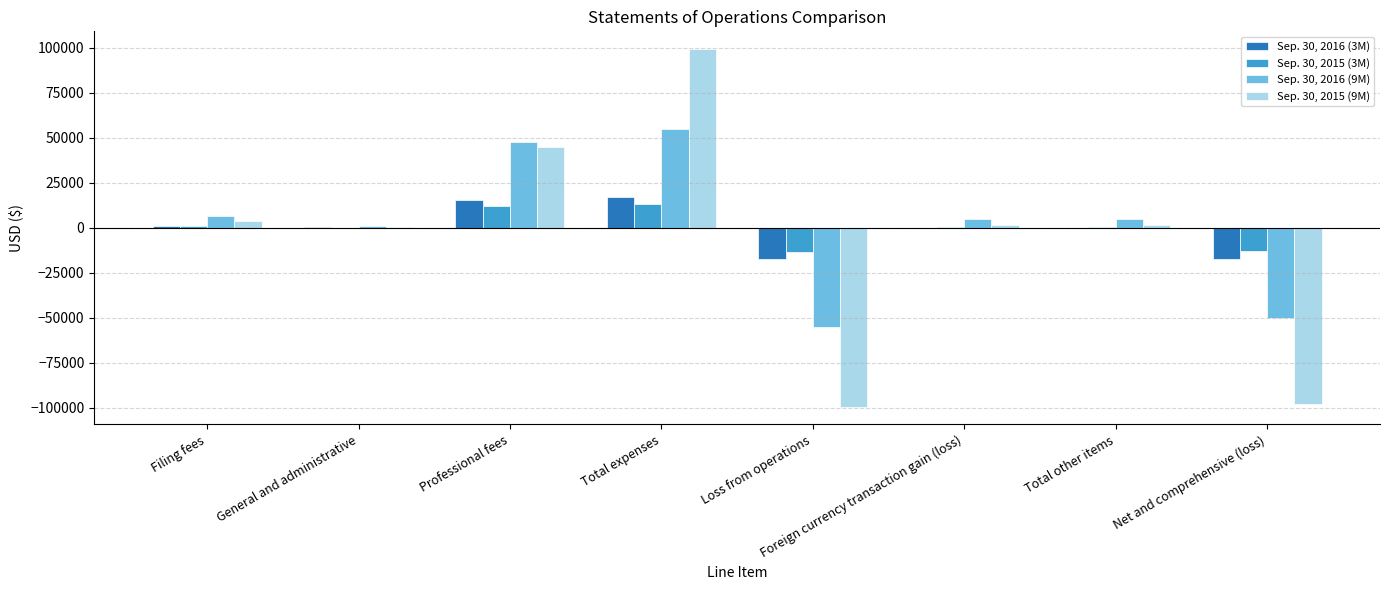

Is the value of Sep. 30, 2016 (3M) at Professional fees greater than the value of Sep. 30, 2015 (3M) at General and administrative?

Yes